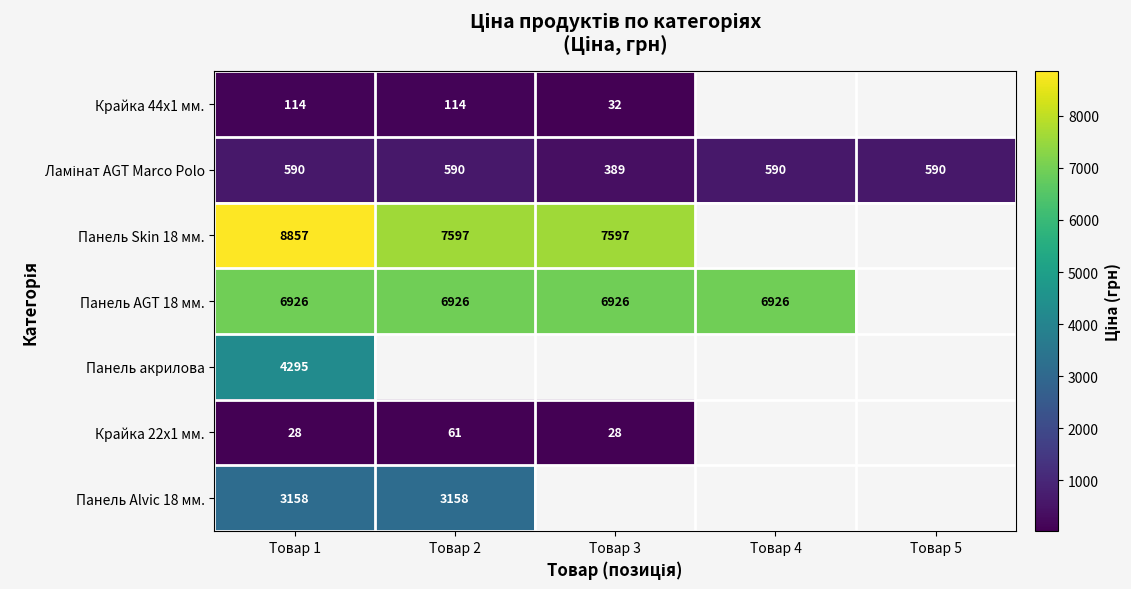

What is the total value across all series at Товар 1?

23968.0